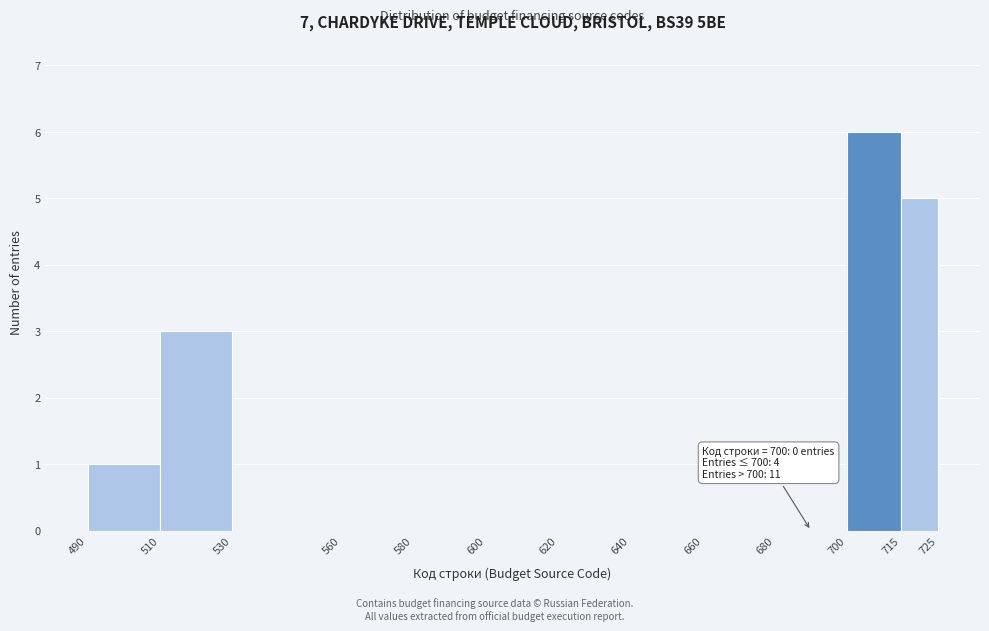

Which range on the x-axis has the tallest bar?

700 to 715